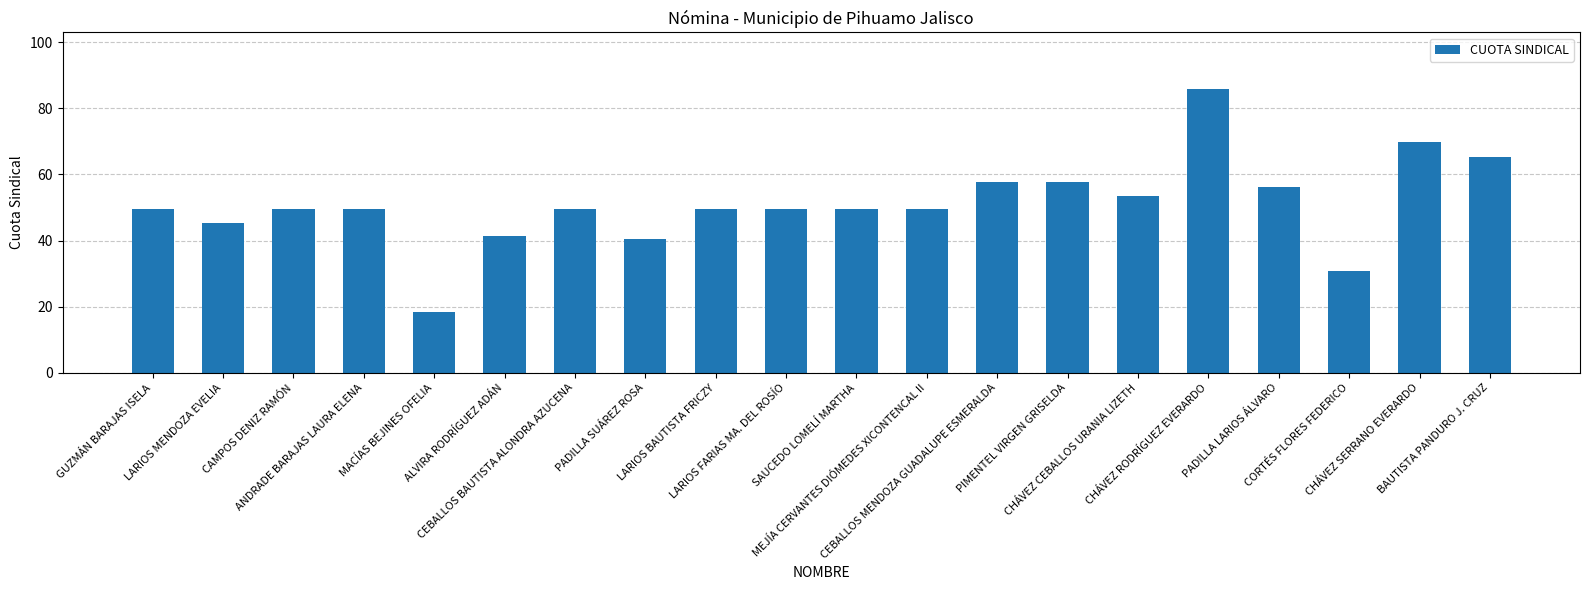

Which has a higher value, MACÍAS BEJINES OFELIA or LARIOS MENDOZA EVELIA?

LARIOS MENDOZA EVELIA